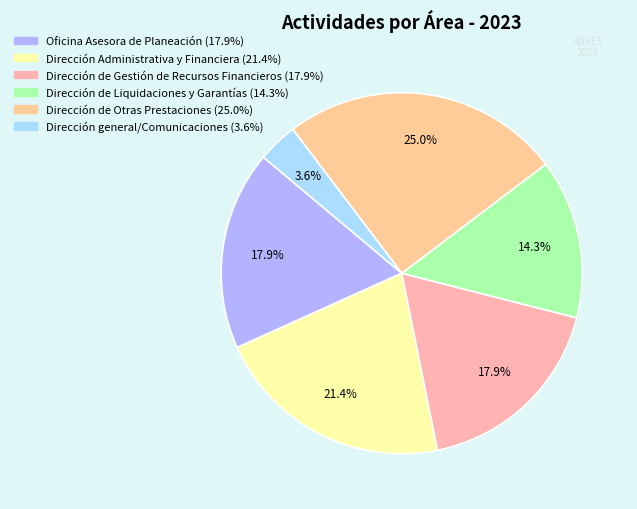

Does Dirección general/Comunicaciones account for over 50% of the chart?

No